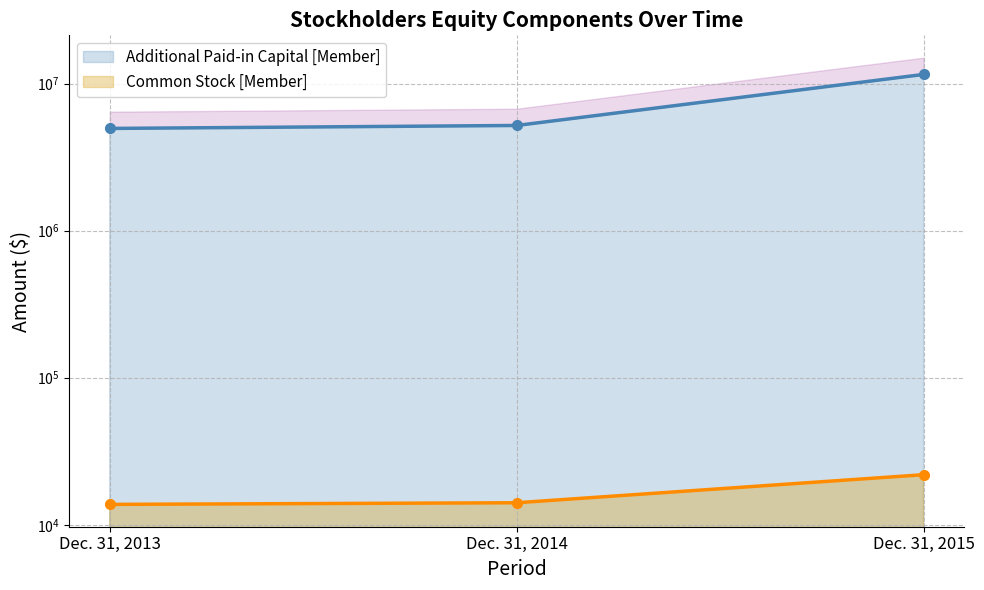

Reading right to left, extract all data points from this chart.

Common Stock [Member]: Dec. 31, 2015=21909	Dec. 31, 2014=14124	Dec. 31, 2013=13767
Additional Paid-in Capital [Member]: Dec. 31, 2015=11537093	Dec. 31, 2014=5189178	Dec. 31, 2013=4953410